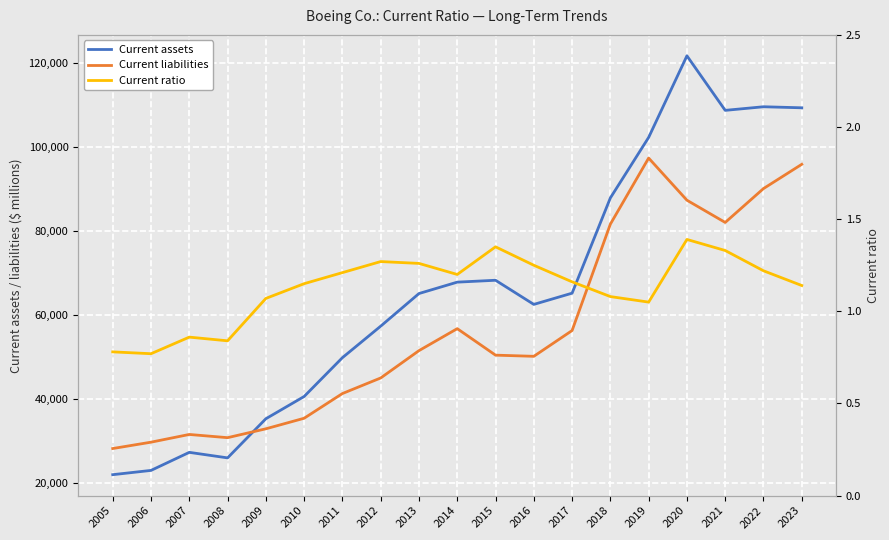

What is the minimum value shown in the chart?

0.8